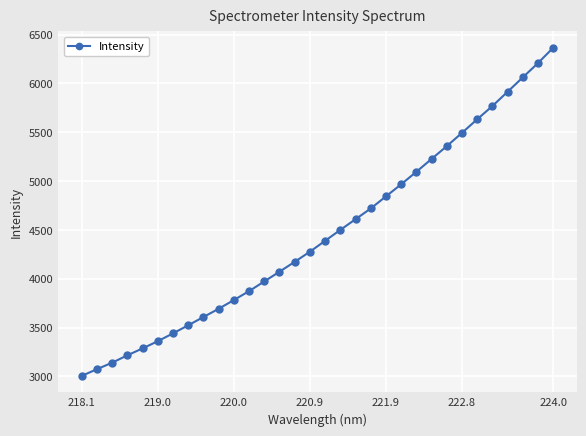

Is this an area chart (filled region under the line)?

No